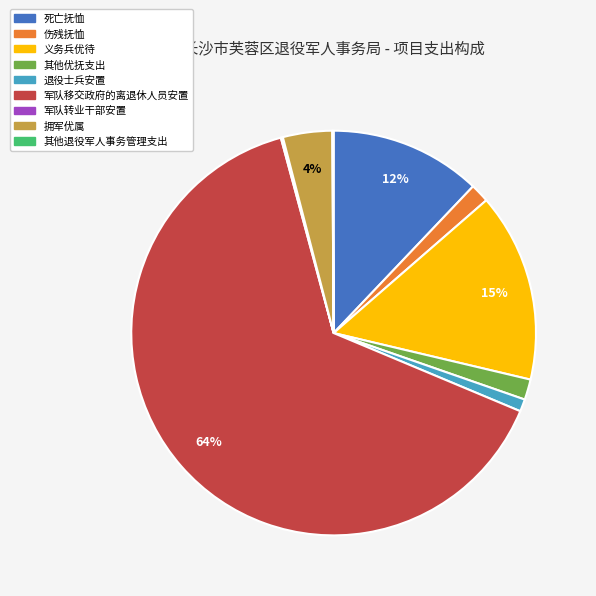

To the nearest percent, what is the difference between the largest and smallest slice percentages?

64%